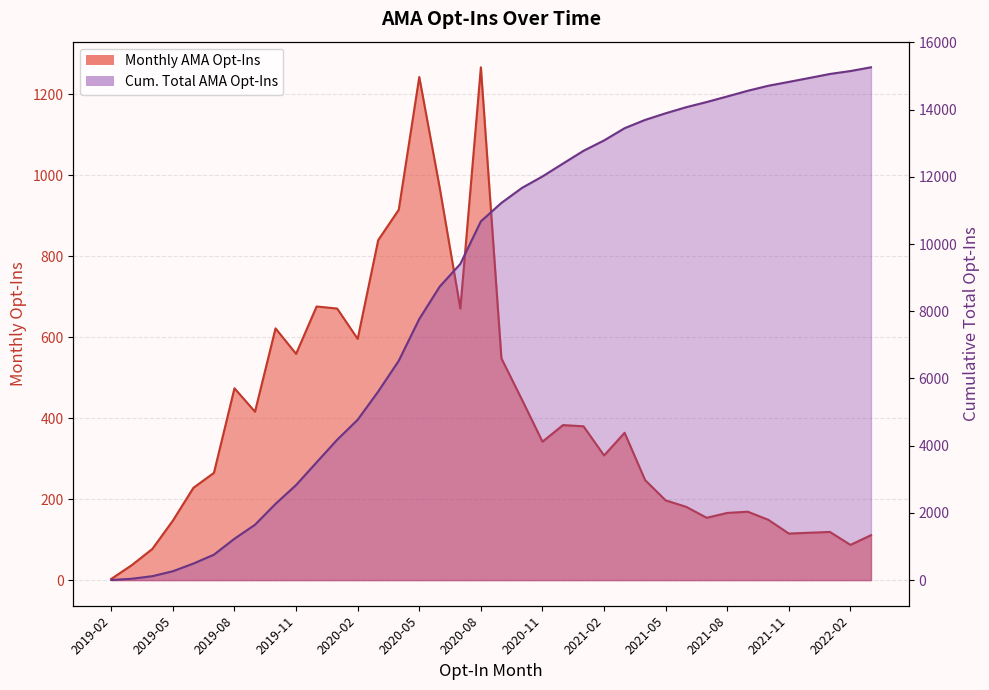

How many data points in Monthly AMA Opt-Ins are above 342?

18